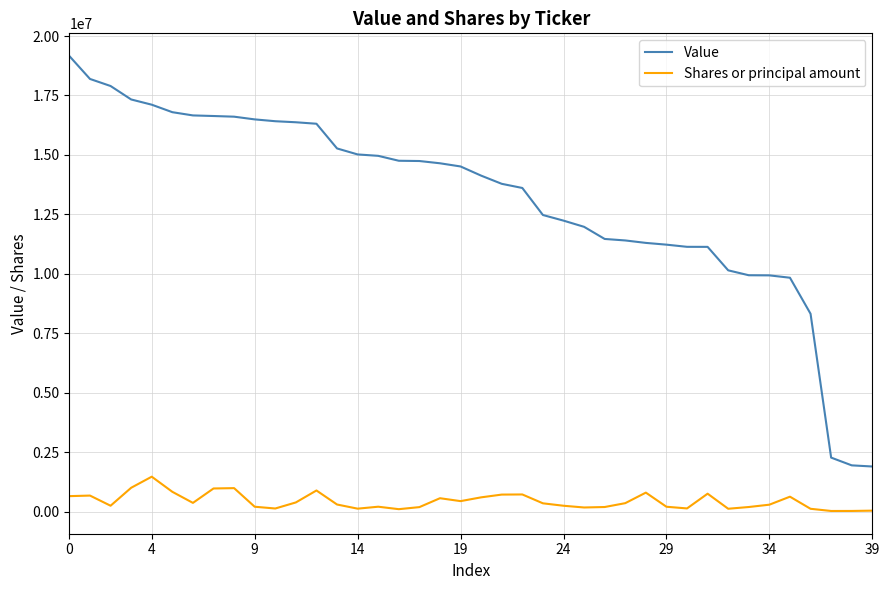

True or false: Shares or principal amount and Value intersect in this chart.

False